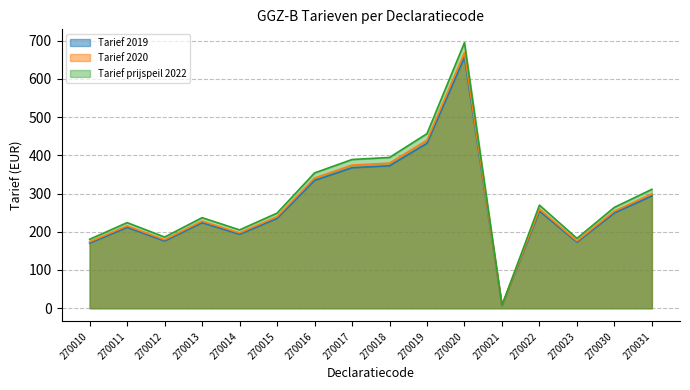

What is the value of the Tarief 2020 point at the 8th from the left?

374.4